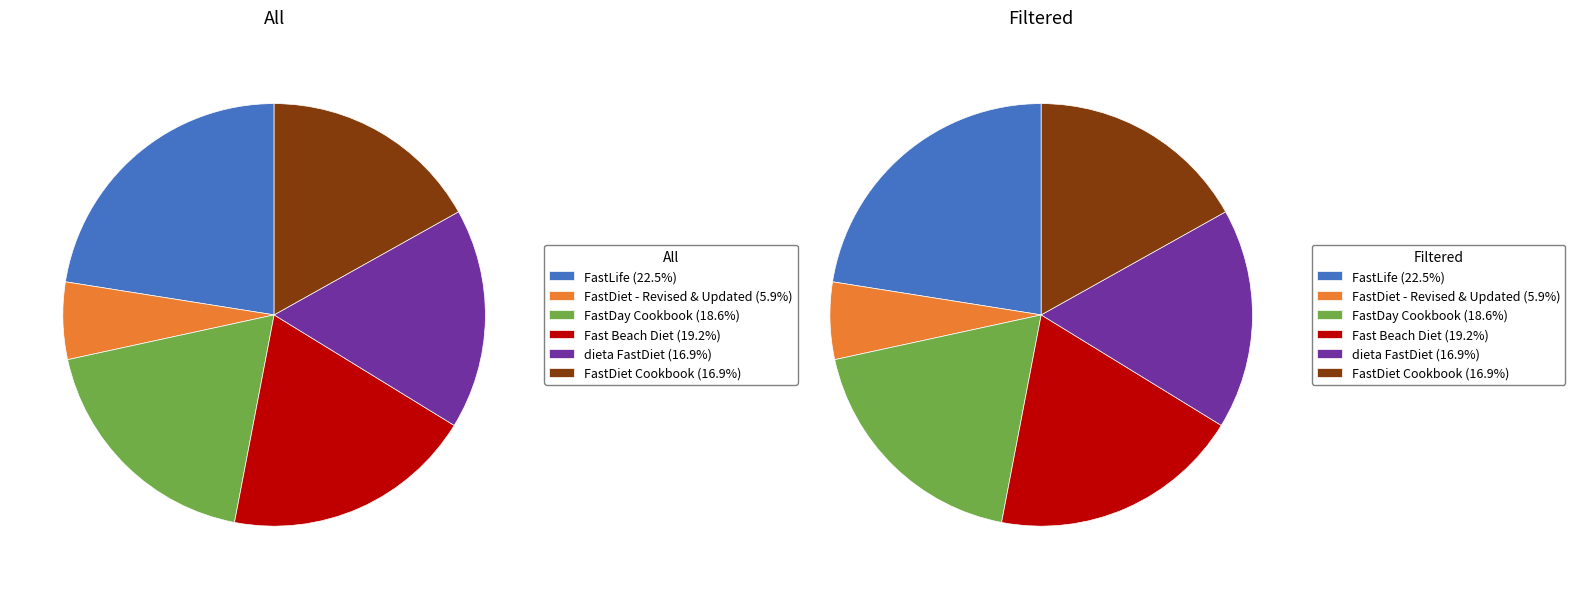

Count the number of slices in the pie.

6